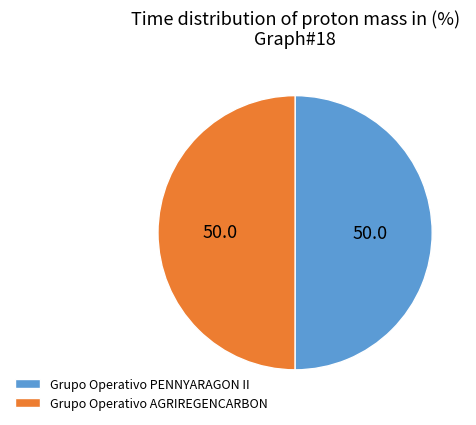

Is the sum of Grupo Operativo PENNYARAGON II and Grupo Operativo AGRIREGENCARBON greater than half?

Yes